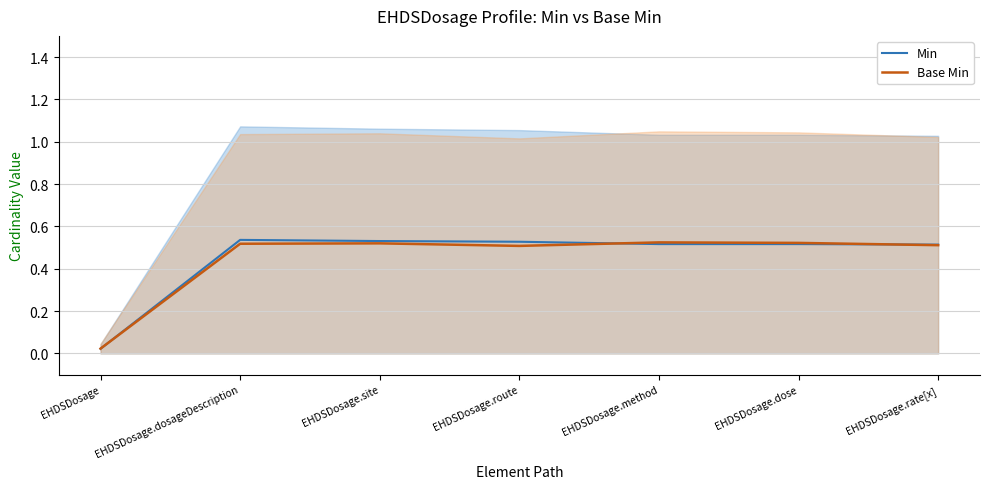

How many intersections are there between Base Min and Min?

3